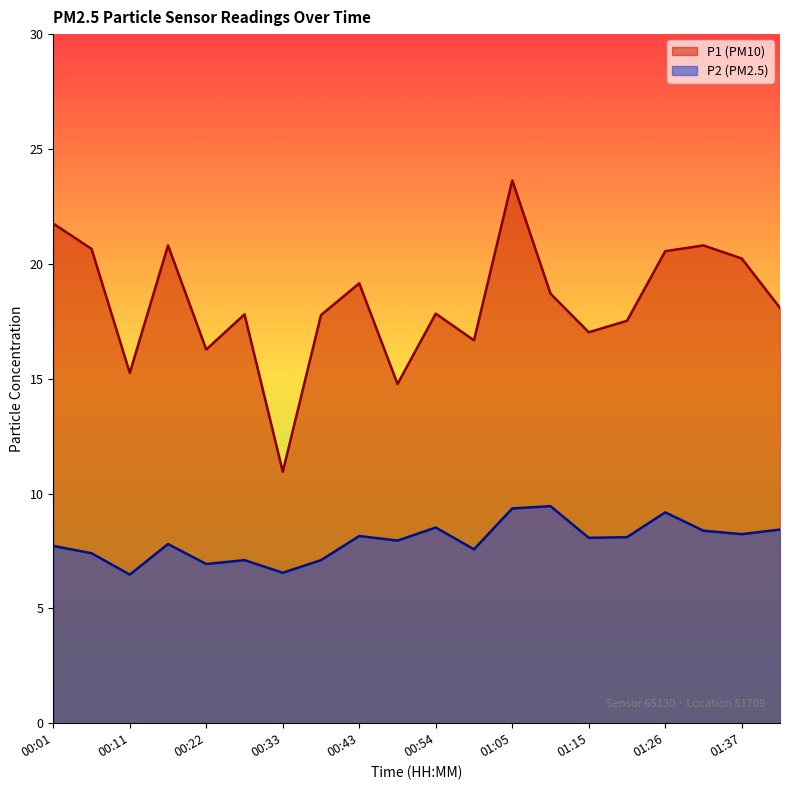

At how many categories does at least one series exceed 15?

18